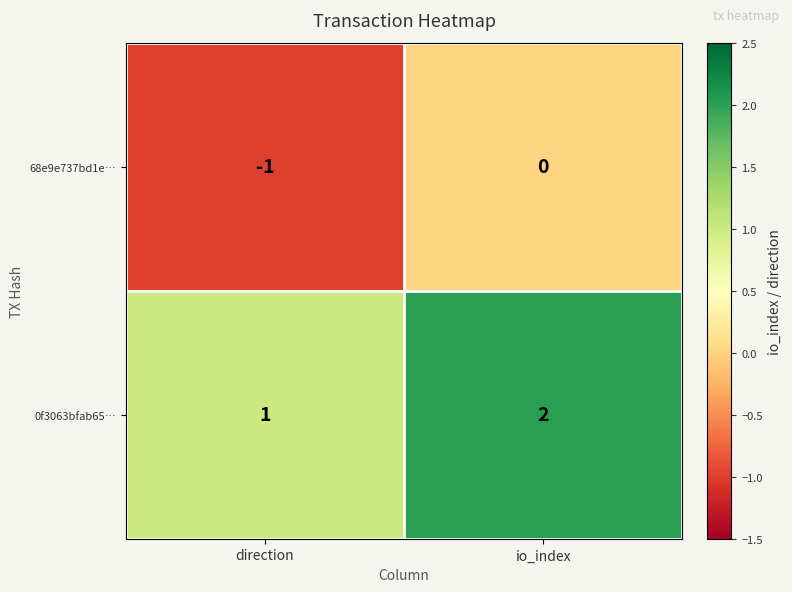

At which category is the sum across all series the highest?

io_index